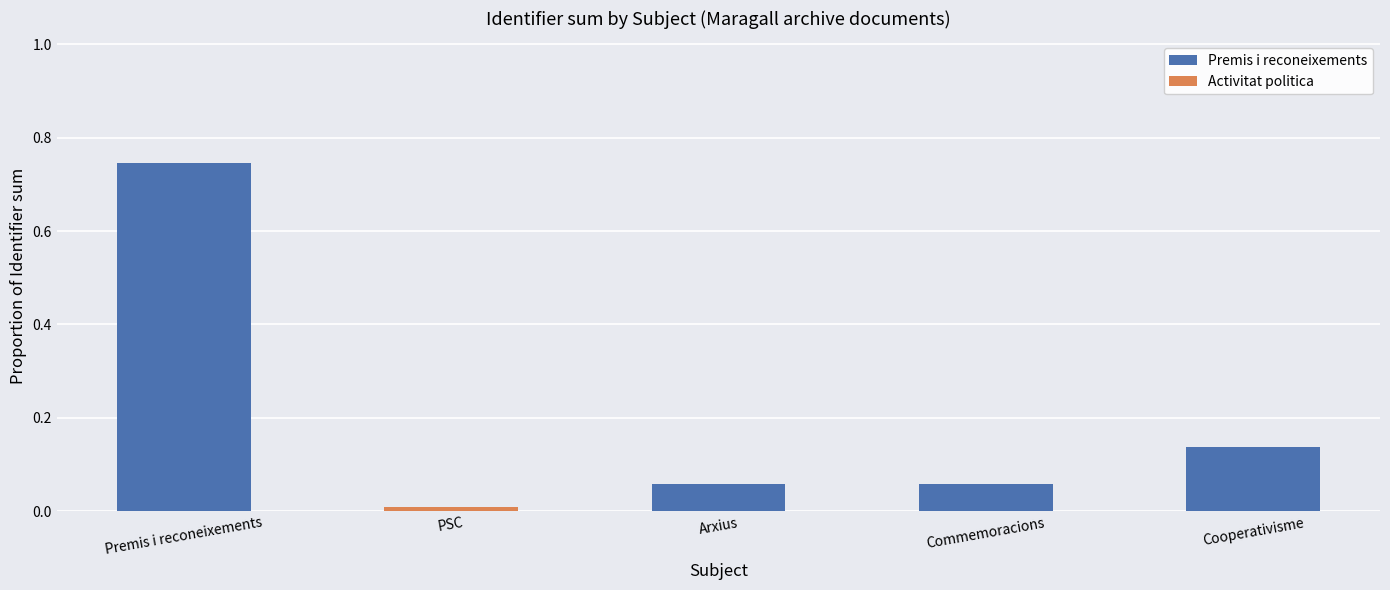

Reading left to right, extract all data points from this chart.

Premis i reconeixements: 0.7	0.0	0.1	0.1	0.1
Activitat politica: 0.0	0.0	0.0	0.0	0.0